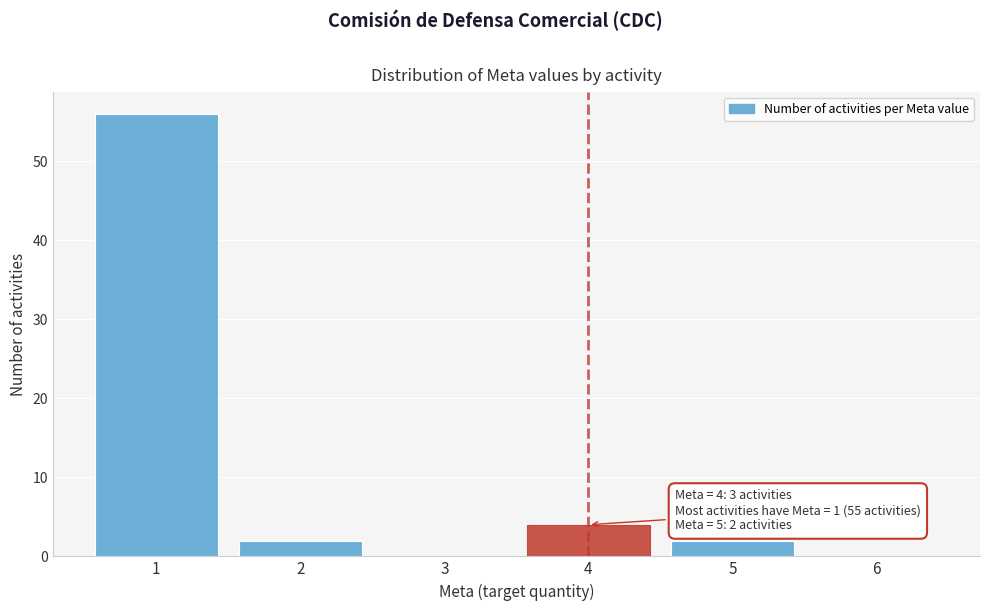

Reading left to right, extract all data points from this chart.

1=56	2=2	3=0	4=4	5=2	6=0